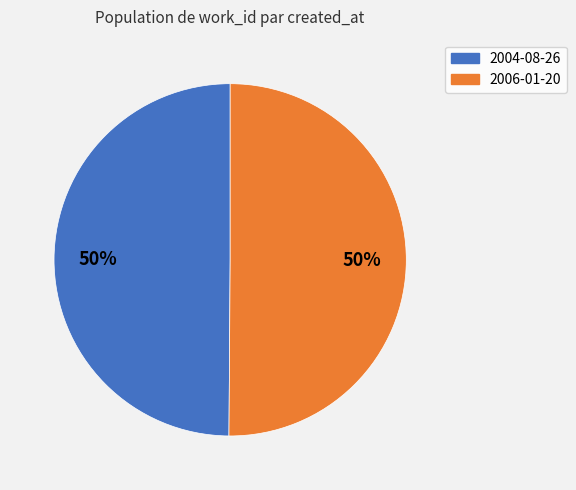

Do 2006-01-20 and 2004-08-26 together represent more than half of the pie?

Yes